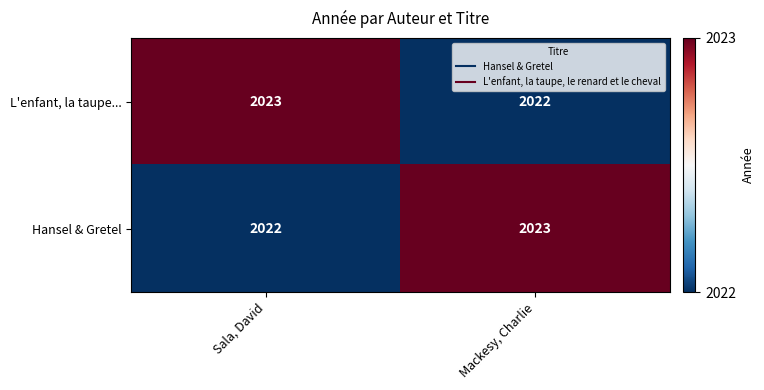

What is the total value across all series at Sala, David?

4045